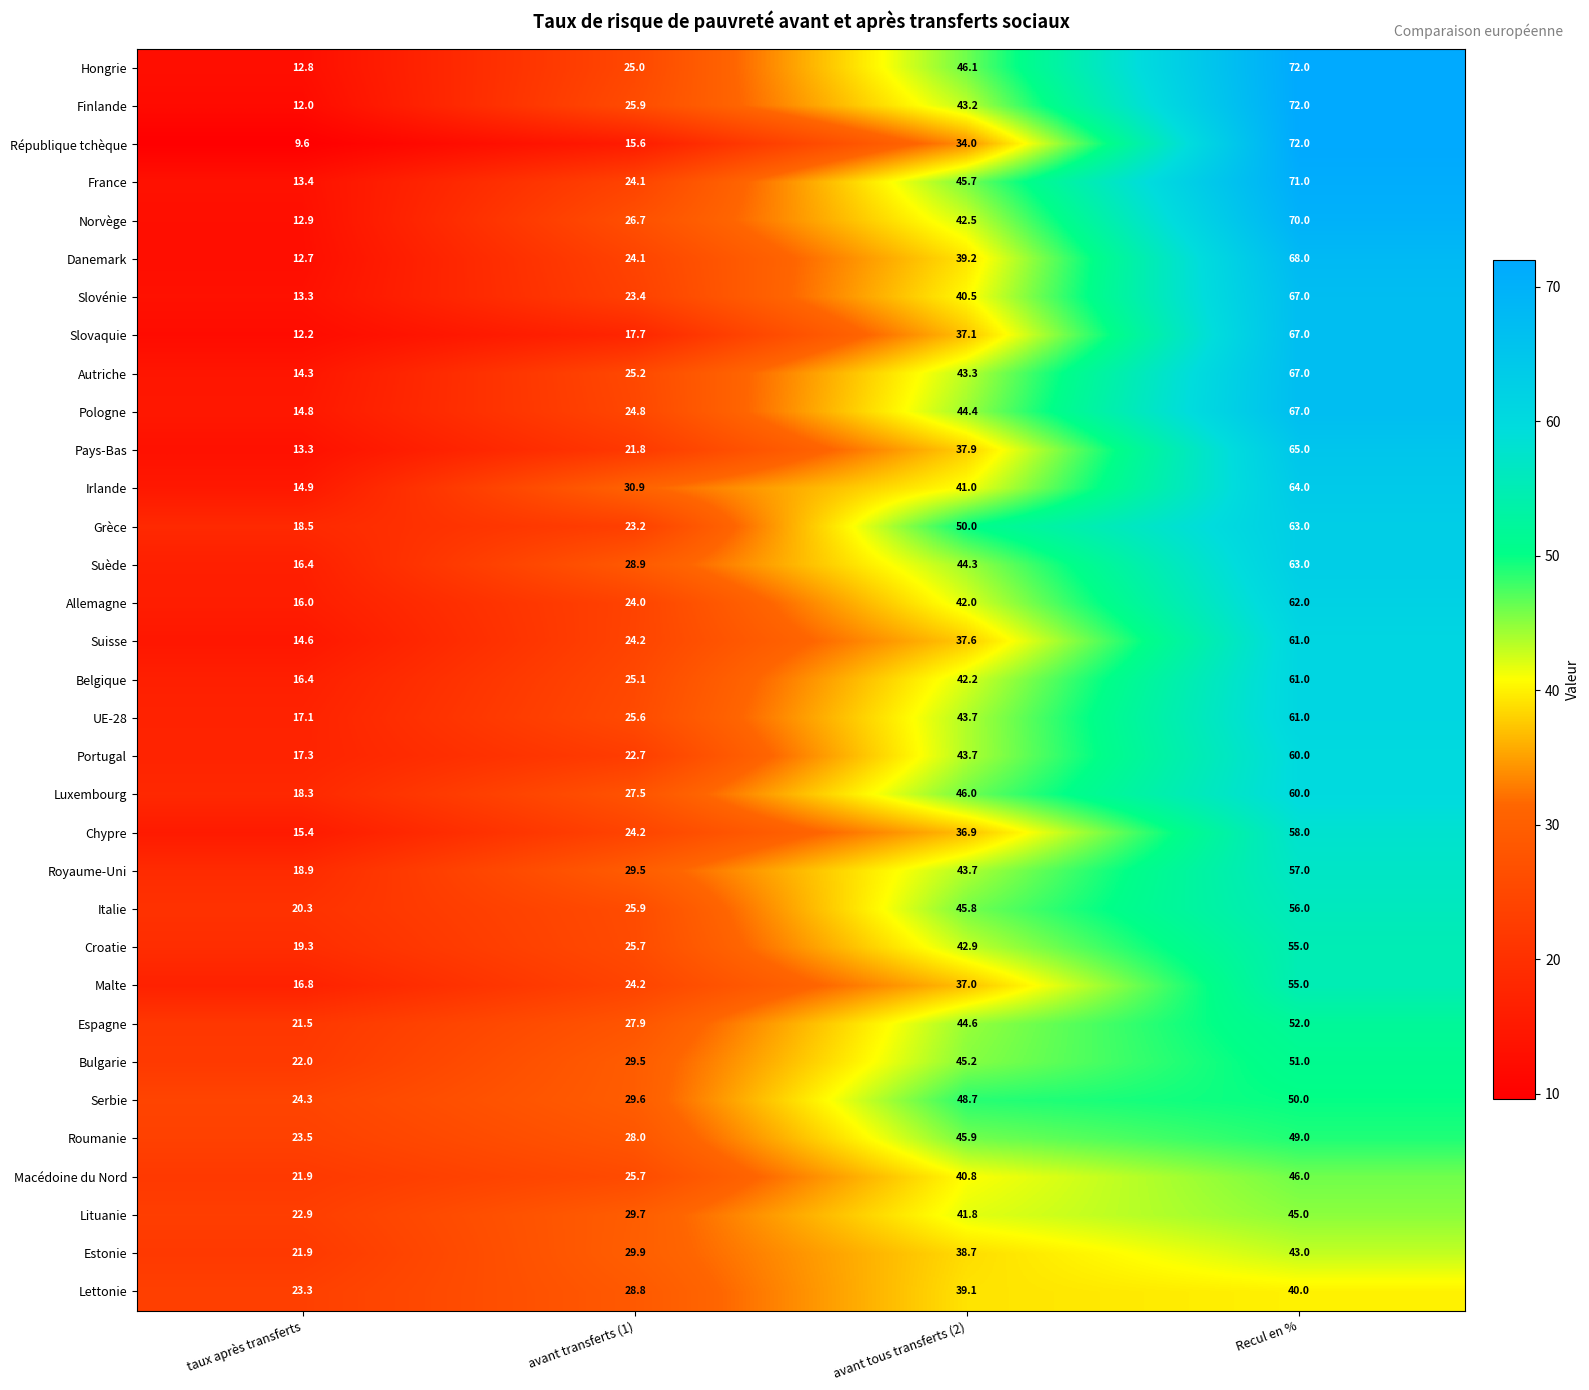

Read the Suède value at taux après transferts.

16.4